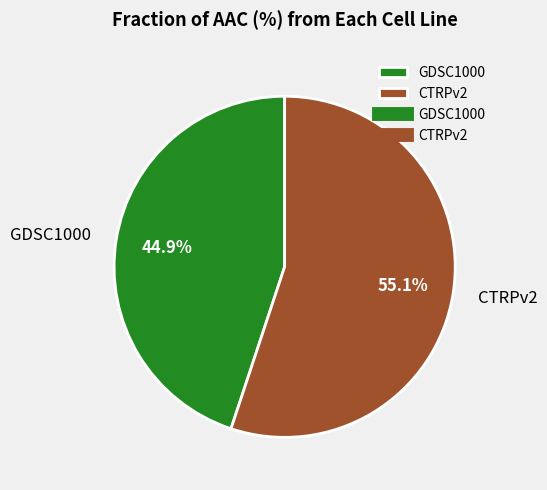

The GDSC1000 slice represents 31% of the pie. True or false?

False